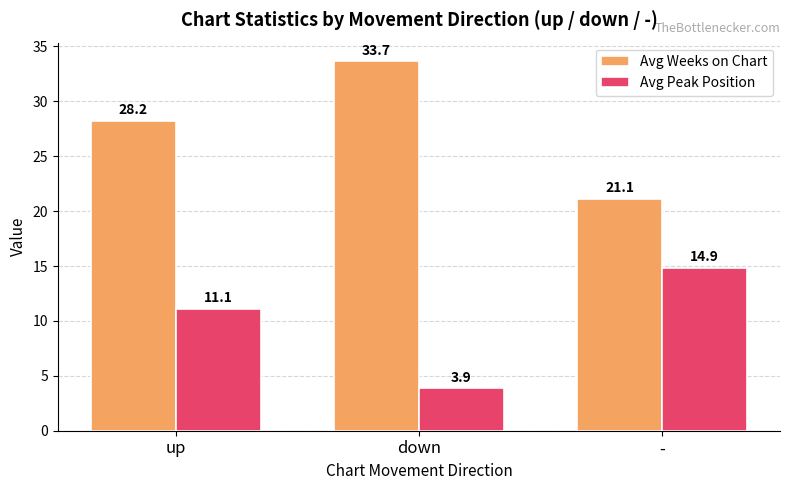

At which category is the sum across all series the highest?

up